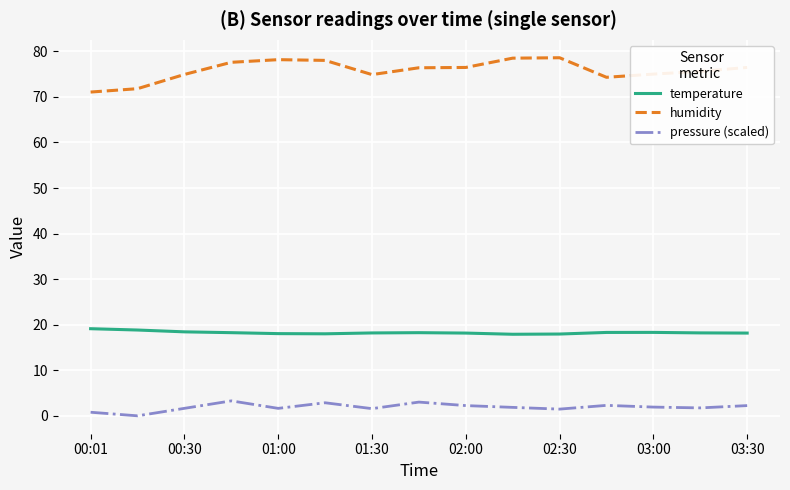

True or false: temperature and pressure (scaled) intersect in this chart.

False